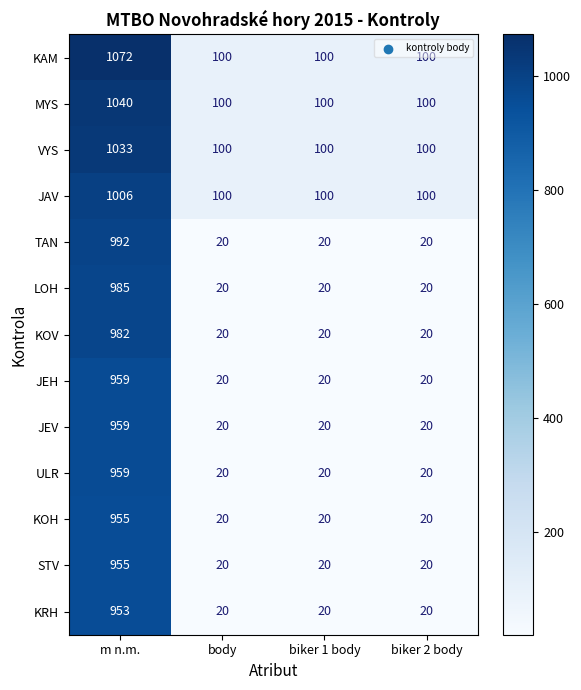

Which category has the highest value in the KOV series?

m n.m.